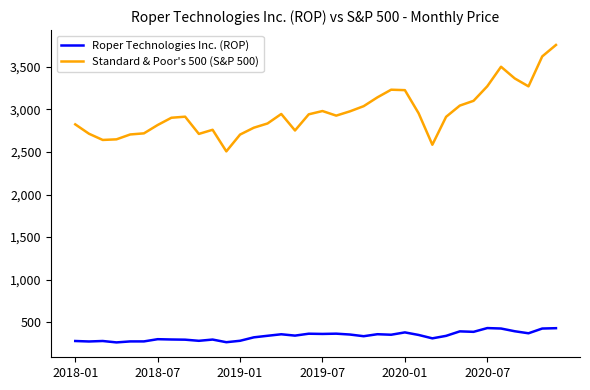

True or false: Standard & Poor's 500 (S&P 500) and Roper Technologies Inc. (ROP) intersect in this chart.

False